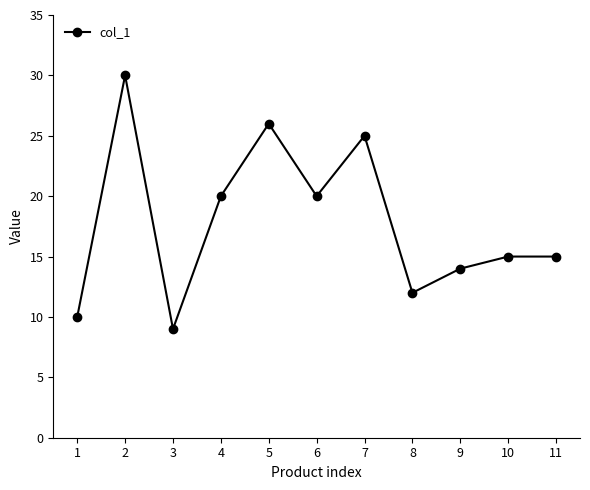

What is the average value?

18